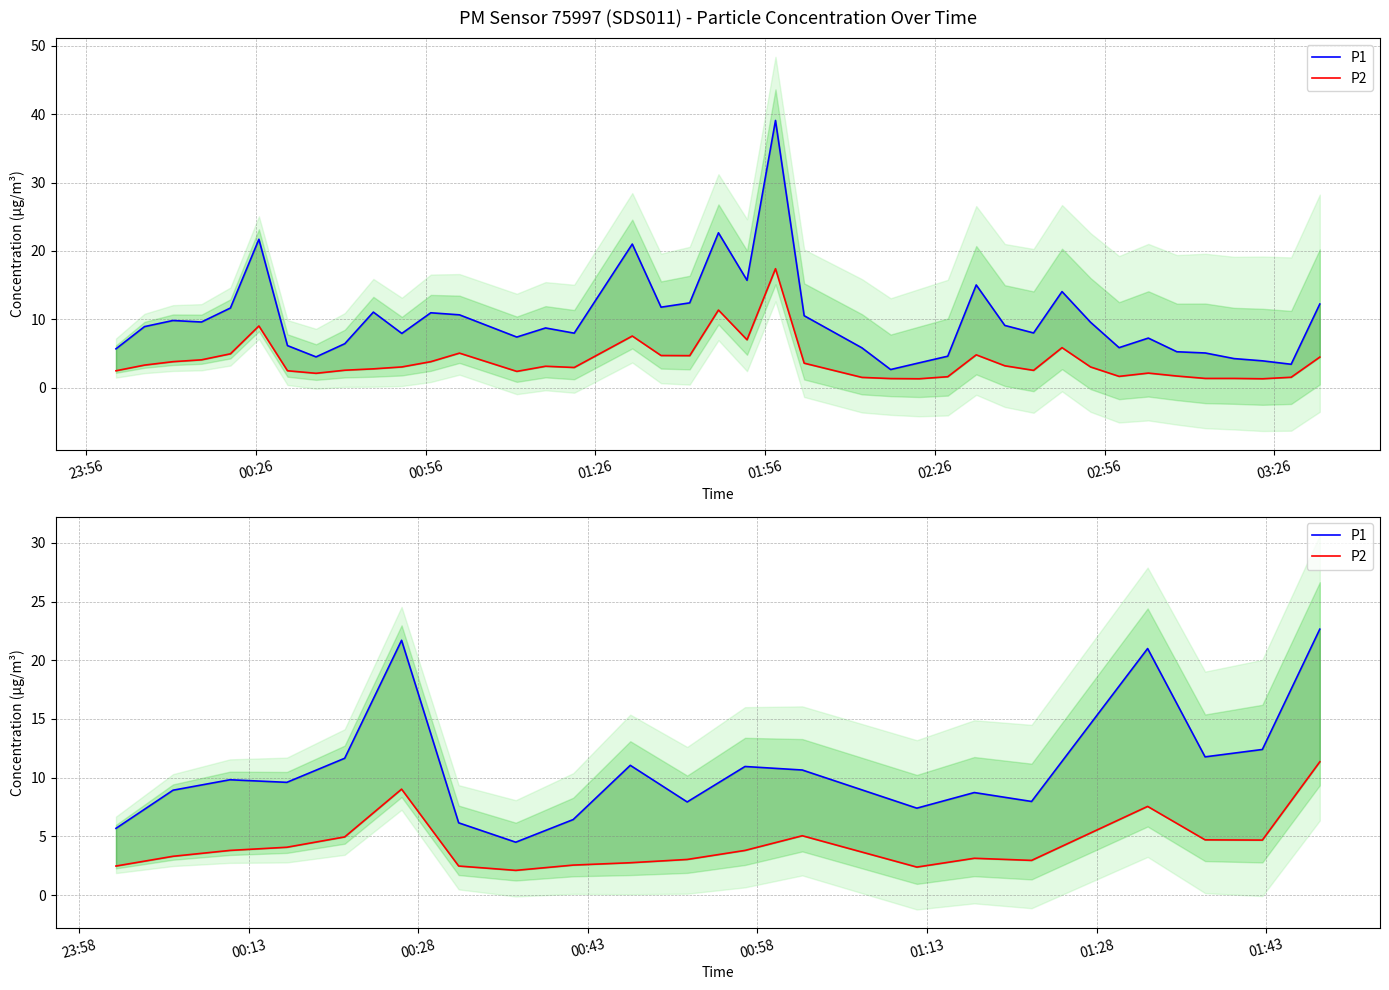

What is the value of the P2 point at the 10th from the left?

2.8